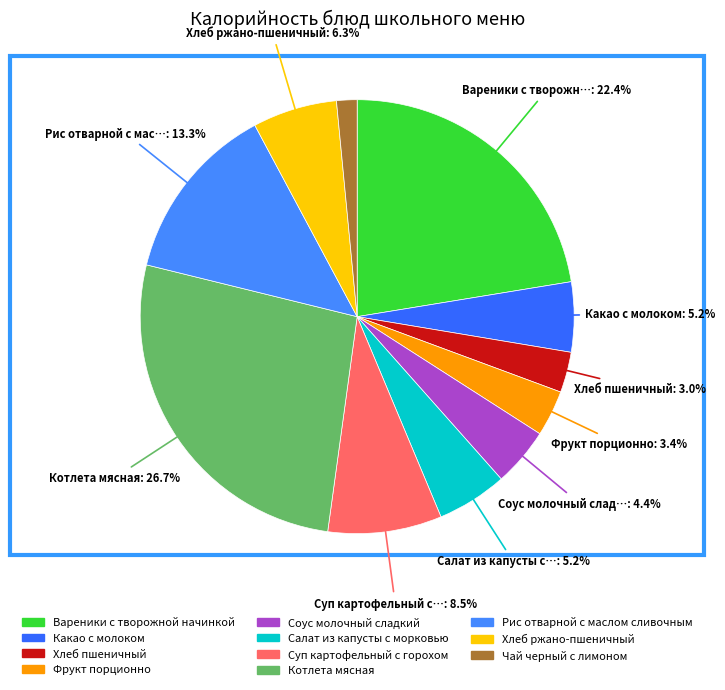

Rank the categories by value from lowest to highest.

Чай черный с лимоном, Хлеб пшеничный, Фрукт порционно, Соус молочный сладкий, Какао с молоком, Салат из капусты с морковью, Хлеб ржано-пшеничный, Суп картофельный с горохом, Рис отварной с маслом сливочным, Вареники с творожной начинкой, Котлета мясная